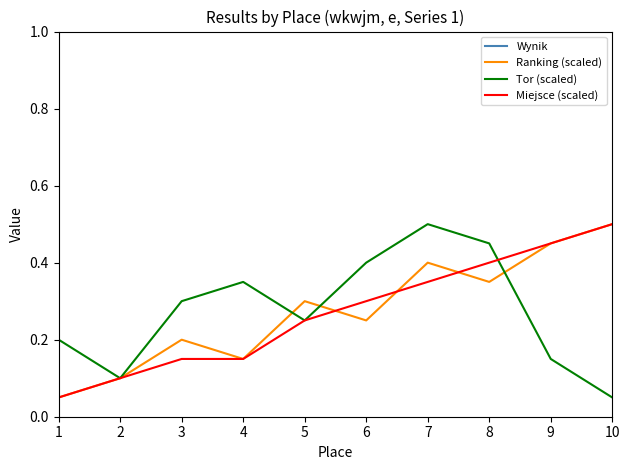

Is the value of Tor (scaled) at 2 greater than the value of Wynik at 7?

No